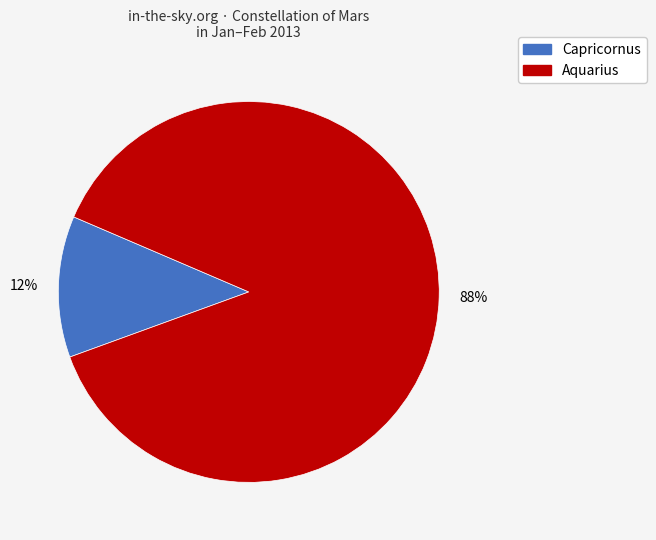

To the nearest percent, what percentage of the pie is Capricornus?

12%